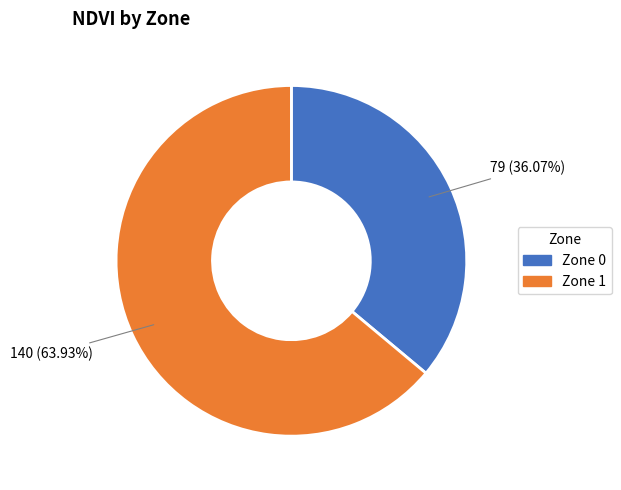

What portion of the pie excludes Zone 1?

36.1%